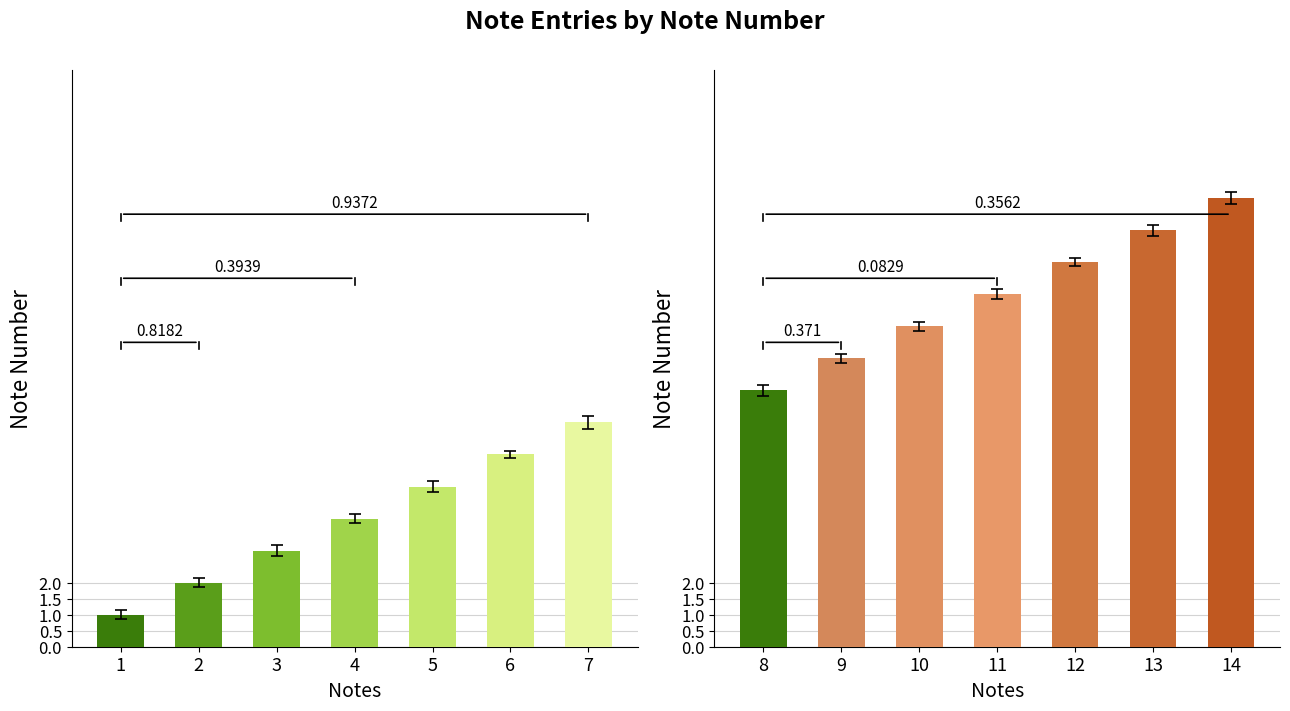

True or false: Notes (1-7) has a value of 8 at 5.

False